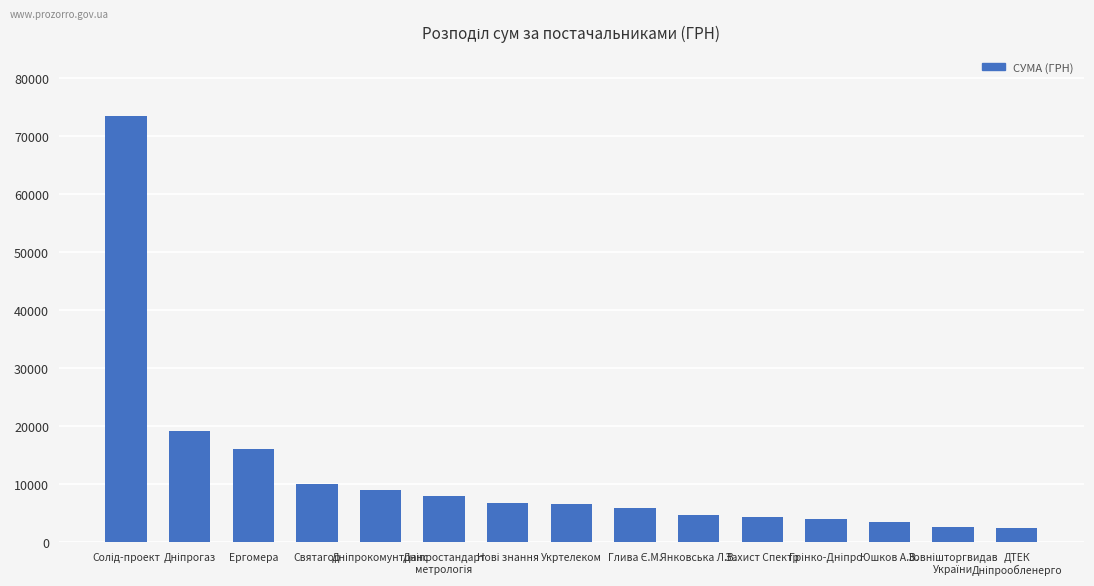

What is the minimum value shown in the chart?

2400.0